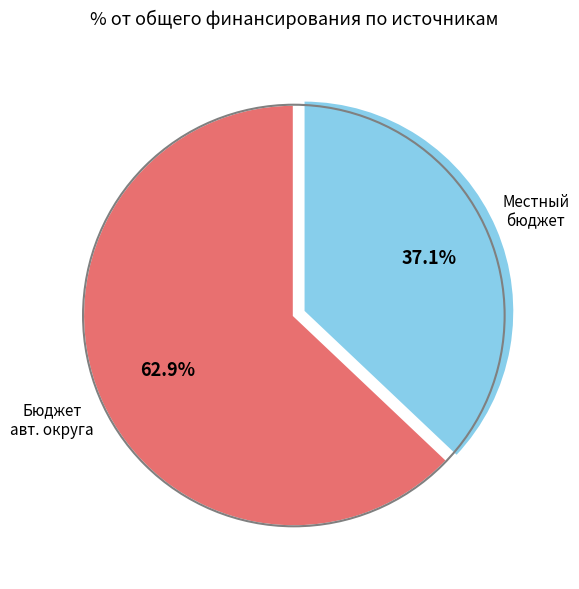

Is there any slice that represents more than half of the pie?

Yes